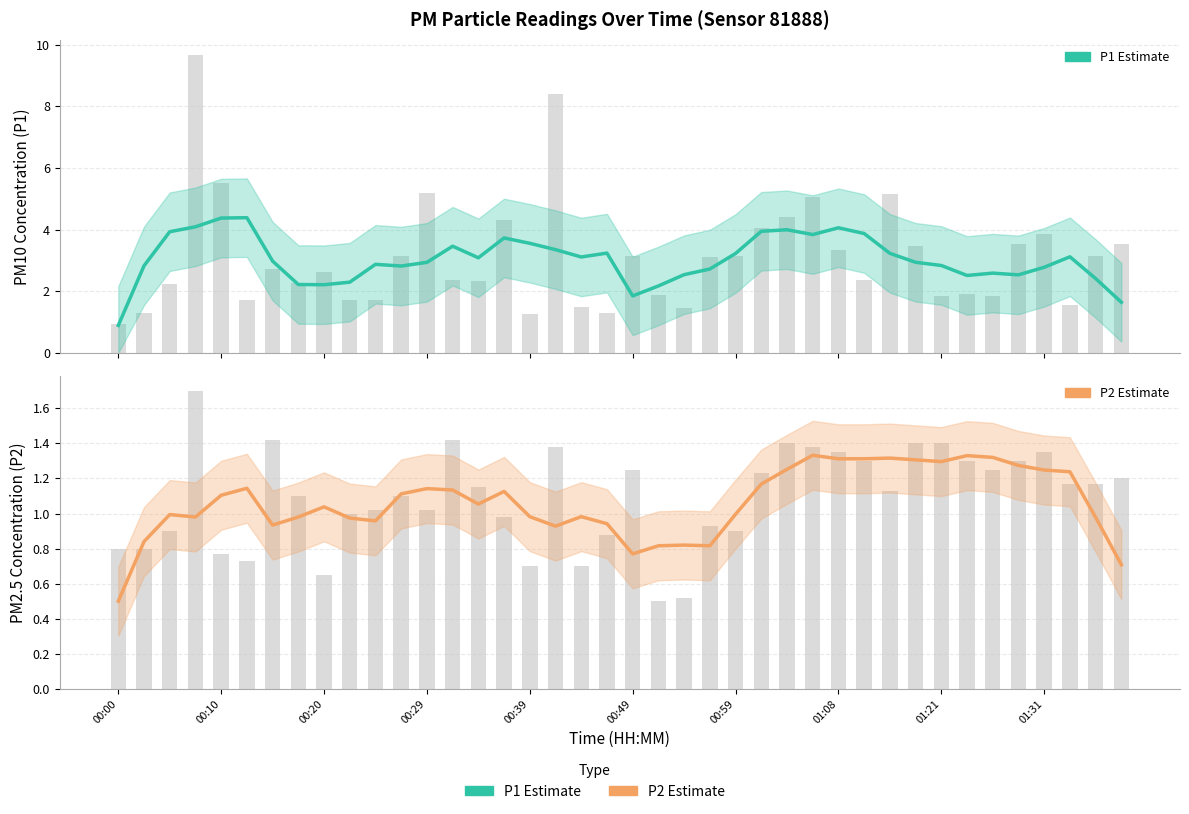

Rank the series by their average value, from lowest to highest.

P2 Estimate, P1 Estimate